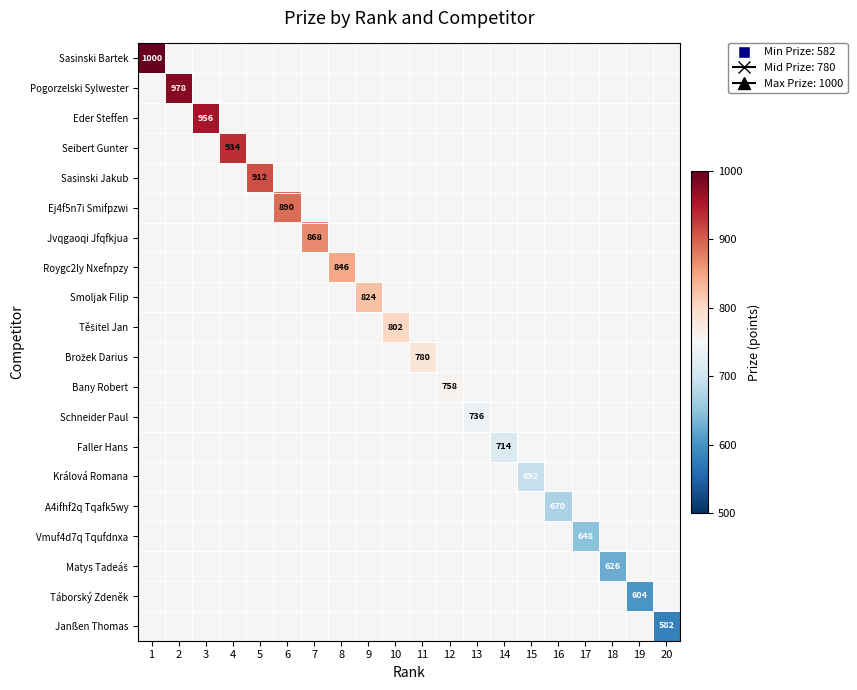

Rank the series by their maximum value, from highest to lowest.

Sasinski Bartek, Pogorzelski Sylwester, Eder Steffen, Seibert Gunter, Sasinski Jakub, Ej4f5n7i Smifpzwi, Jvqgaoqi Jfqfkjua, Roygc2ly Nxefnpzy, Smoljak Filip, Těšitel Jan, Brožek Darius, Bany Robert, Schneider Paul, Faller Hans, Králová Romana, A4ifhf2q Tqafk5wy, Vmuf4d7q Tqufdnxa, Matys Tadeáš, Táborský Zdeněk, Janßen Thomas